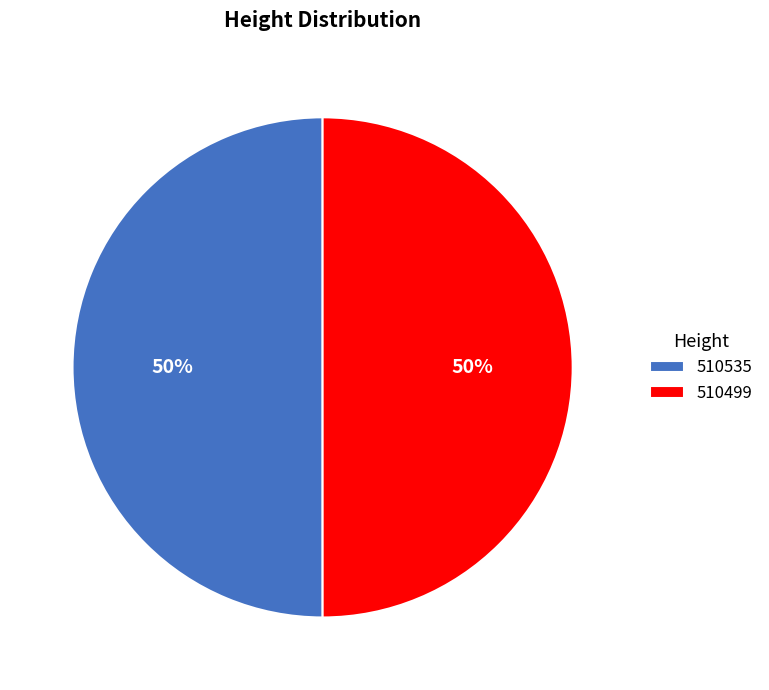

To the nearest percent, what is the combined percentage of 510535 and 510499?

100%